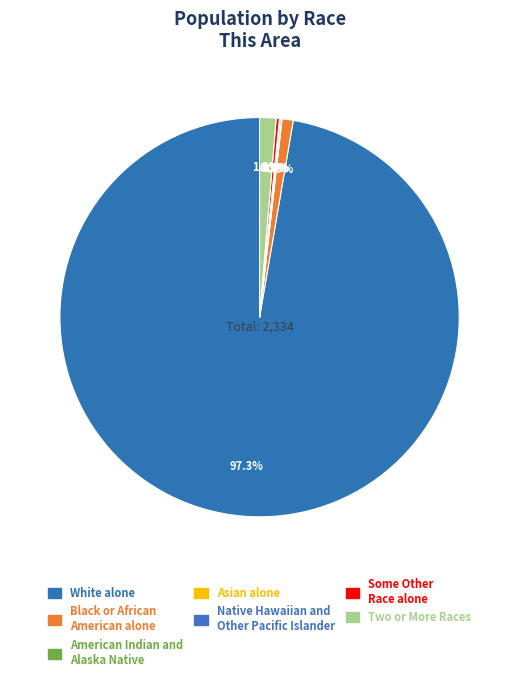

Which category has the biggest portion of the pie?

White alone